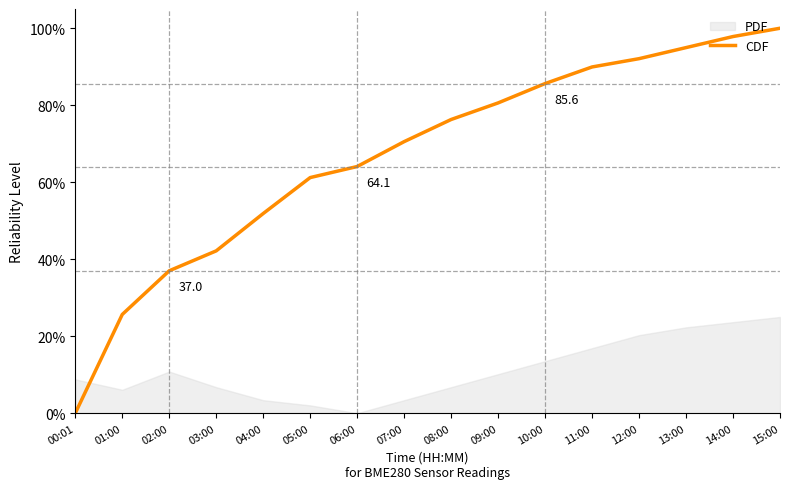

Rank the categories by value from lowest to highest.

00:01, 01:00, 02:00, 03:00, 04:00, 05:00, 06:00, 07:00, 08:00, 09:00, 10:00, 11:00, 12:00, 13:00, 14:00, 15:00